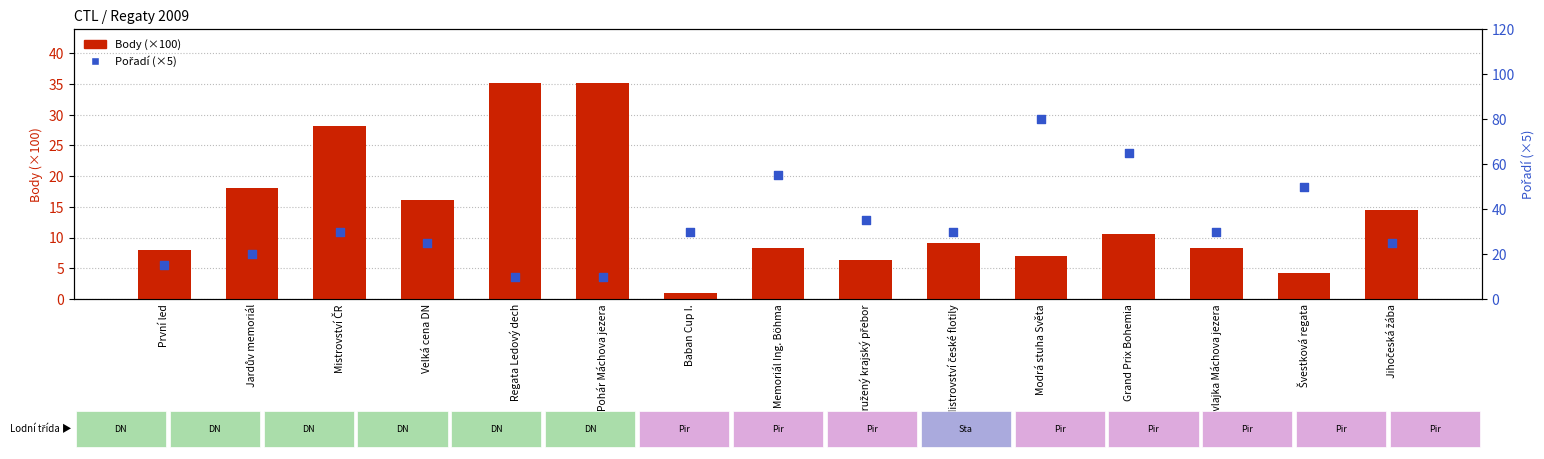

Is the value of Pořadí (×5) at Velká cena DN greater than the value of Body (×100) at Jihočeská žába?

Yes